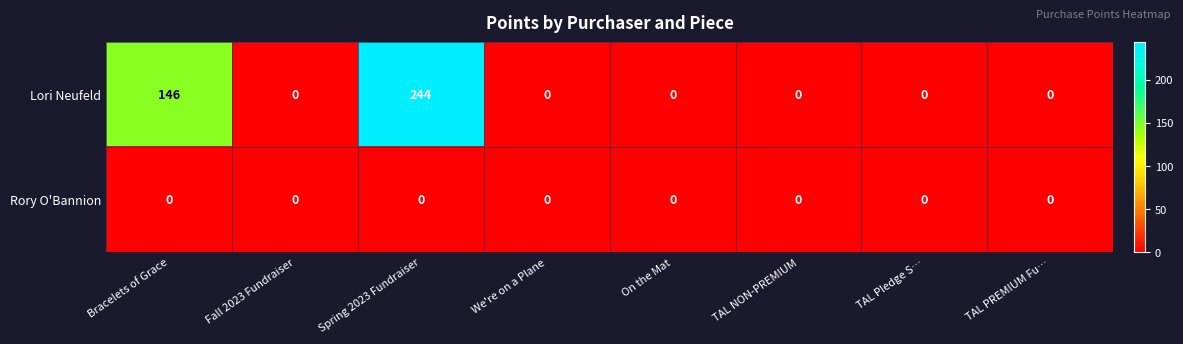

What is the spread (max minus min) of values at Bracelets of Grace?

146